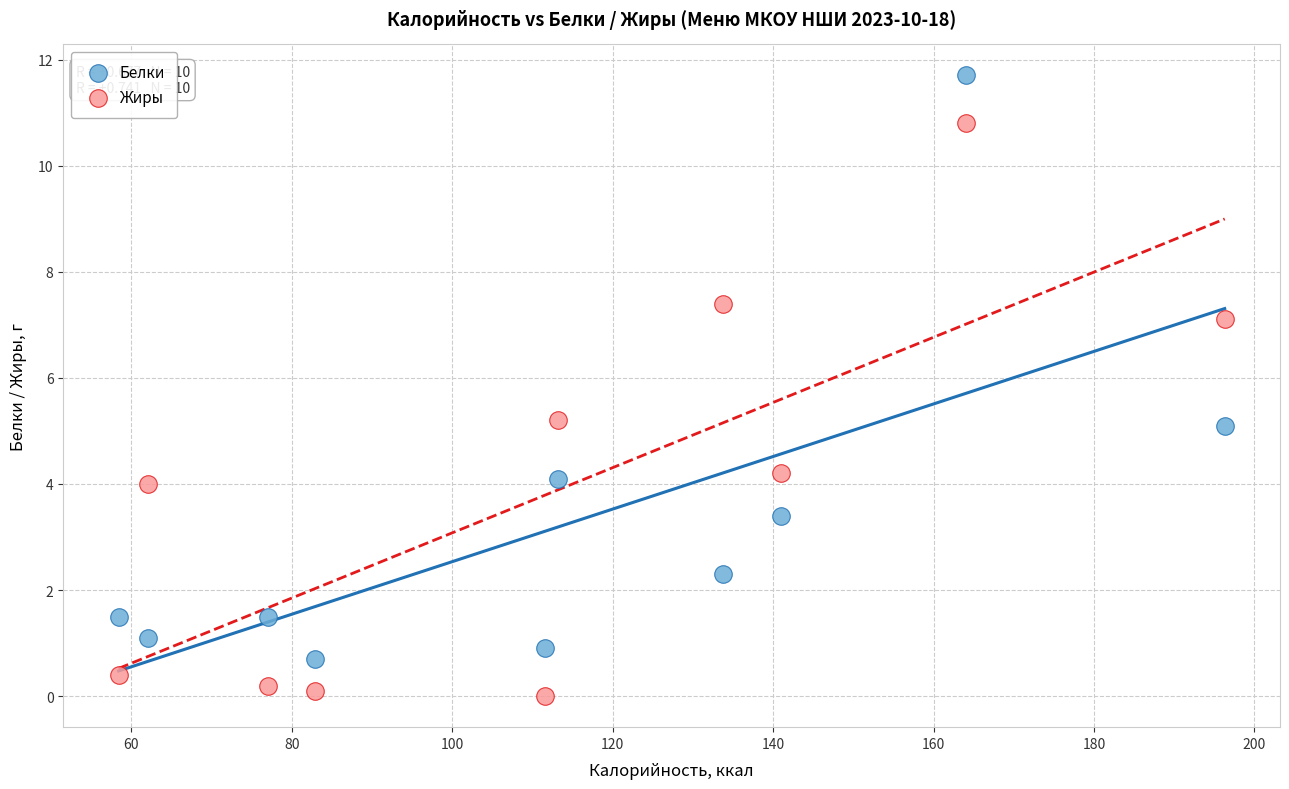

Which series contains the highest Y value?

Белки